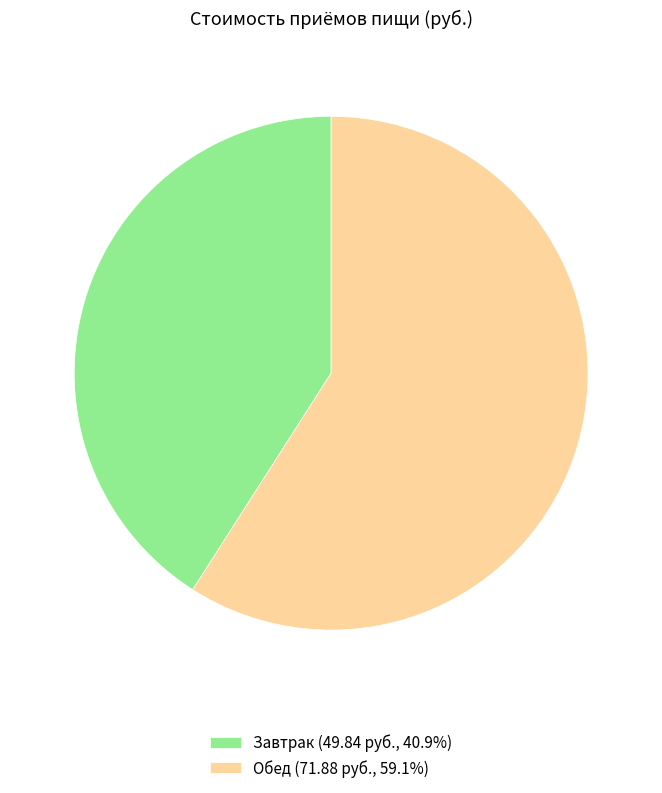

Count the number of slices in the pie.

2